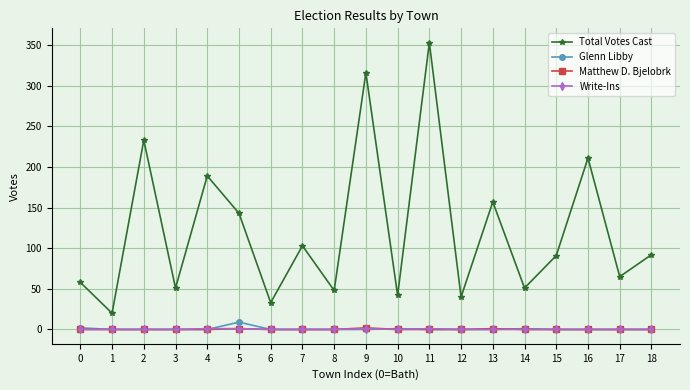

True or false: Total Votes Cast and Matthew D. Bjelobrk intersect in this chart.

False